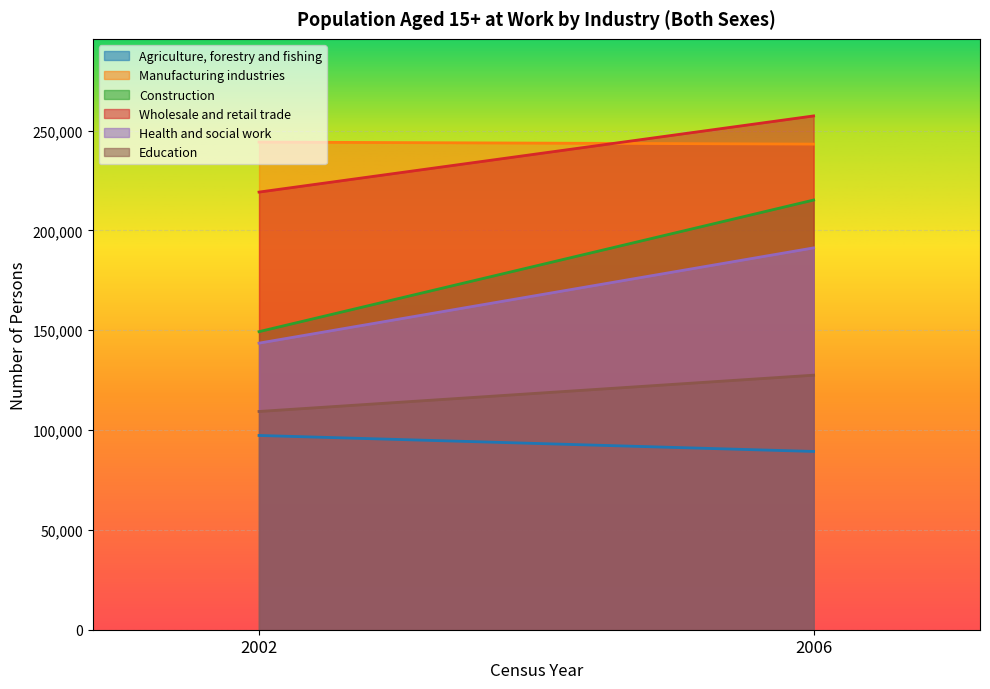

At which category is the sum across all series the highest?

2006